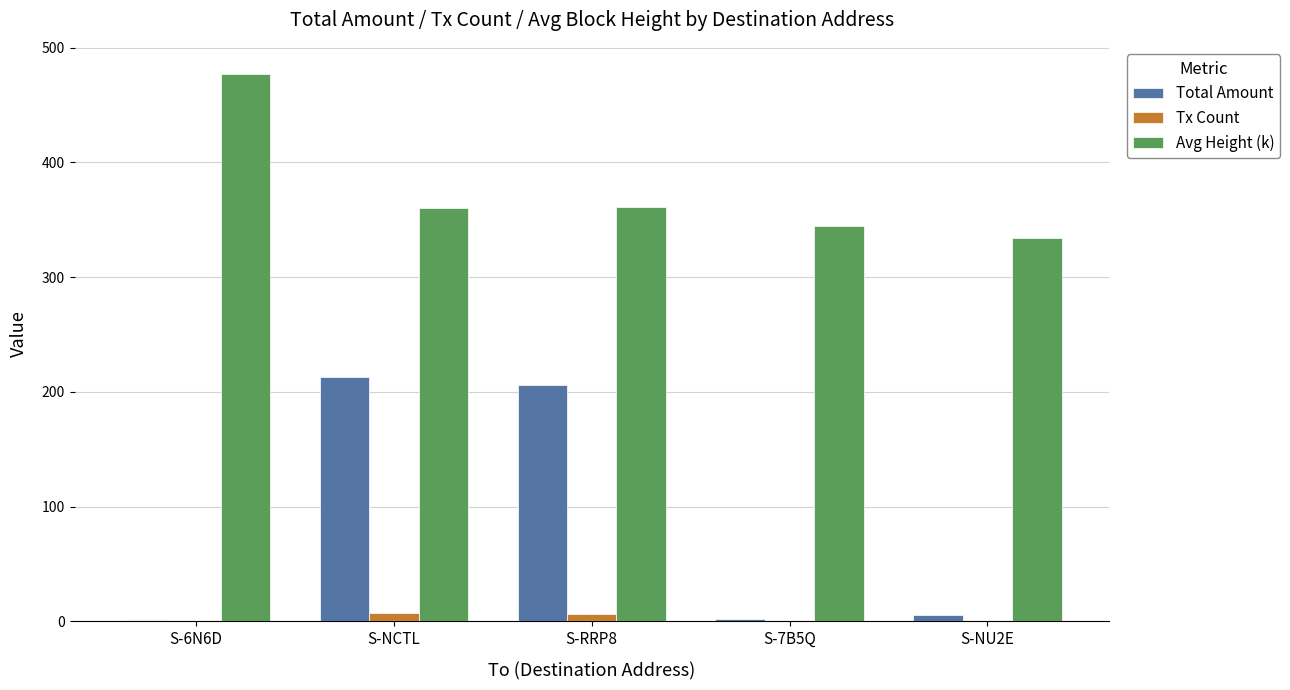

At which label does Avg Height (k) first exceed 360?

S-6N6D